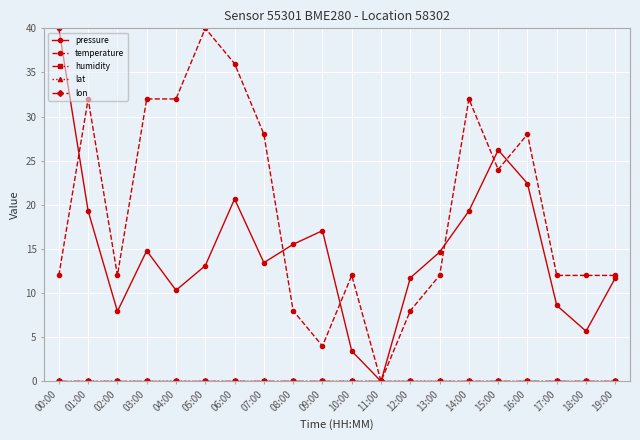

True or false: pressure has a value of 17.1 at 09:00.

True